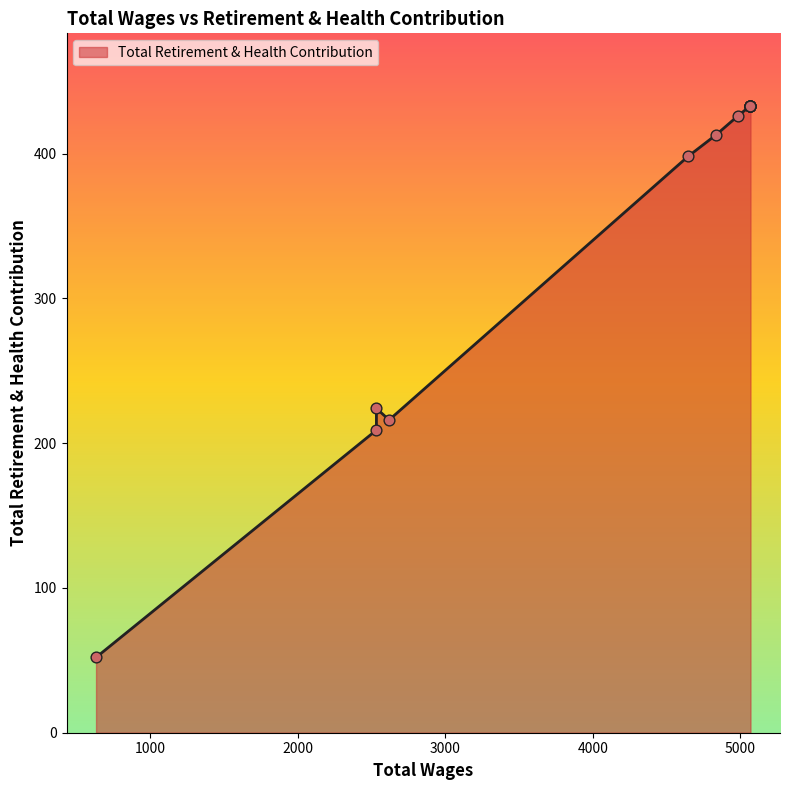

What is the ratio of the value at 5069.0 to the value at 5069.0?

1.0